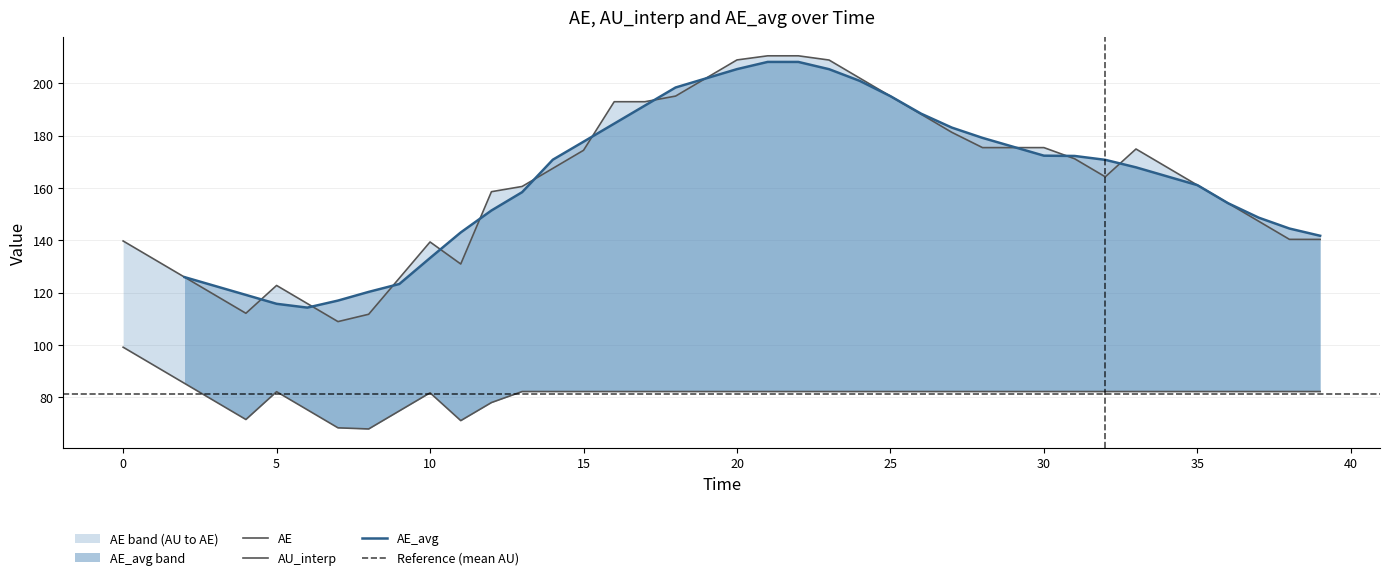

What position from the left is 15?

16